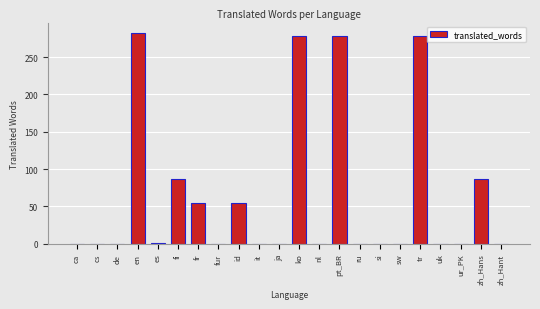

Which has a higher value, fi or en?

en